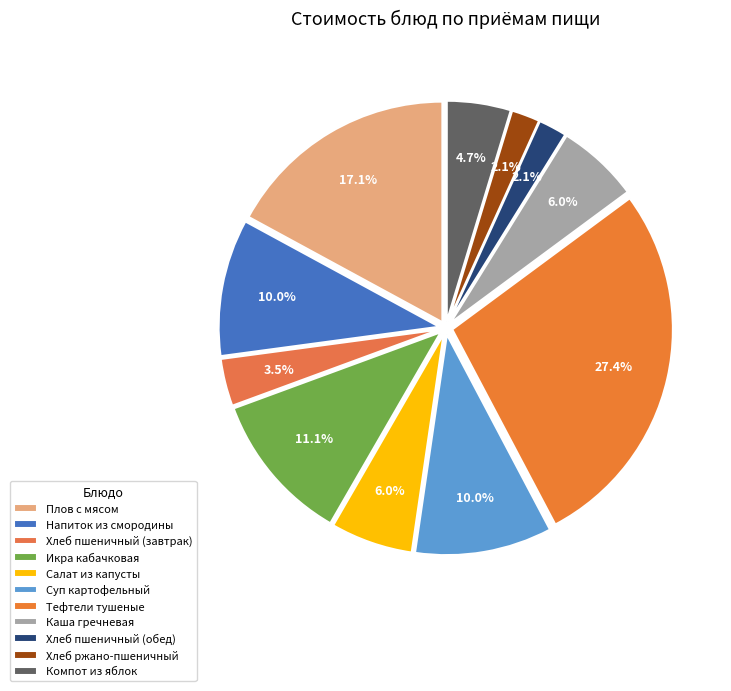

To the nearest percent, what portion does Хлеб пшеничный (завтрак) represent?

3%